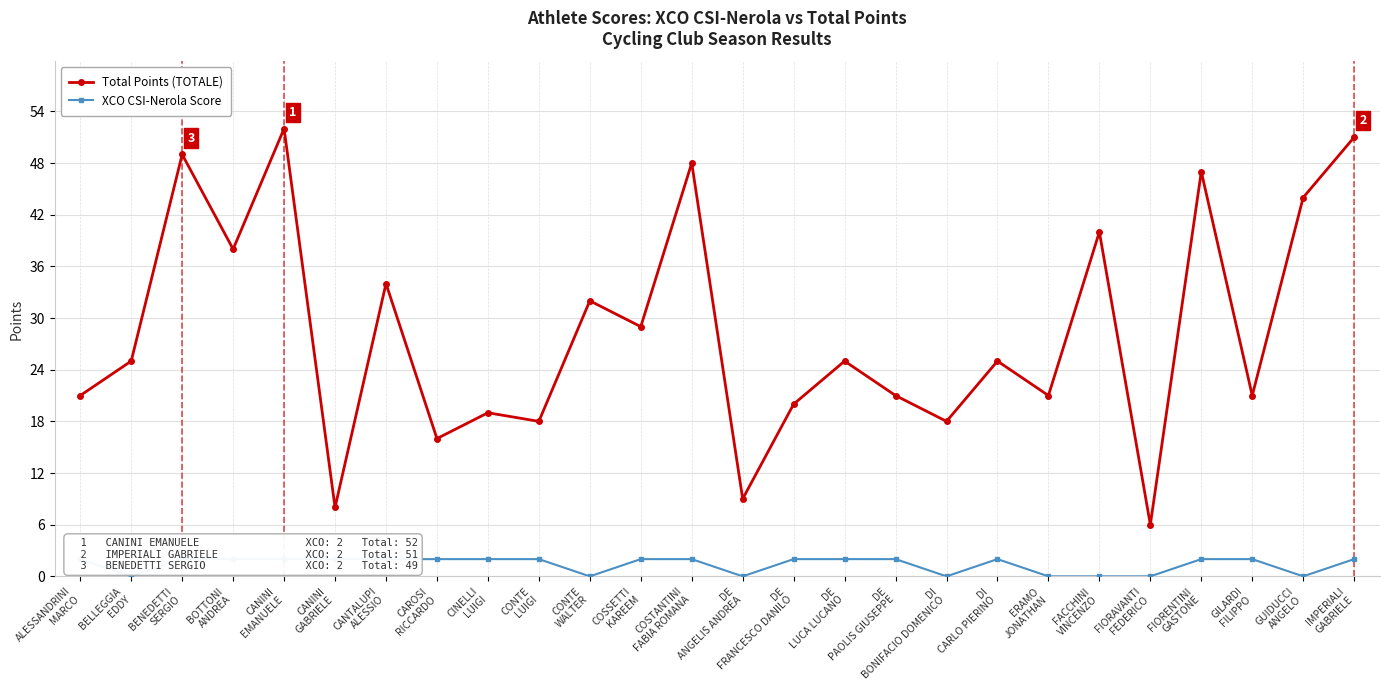

Rank the series by their maximum value, from lowest to highest.

XCO CSI-Nerola Score, Total Points (TOTALE)